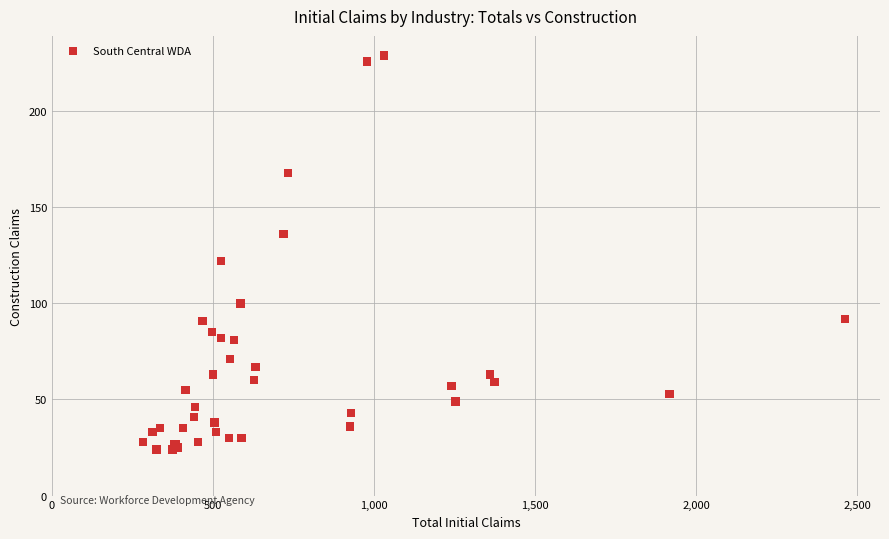

What Y value in the scatter plot is closest to 126?

122